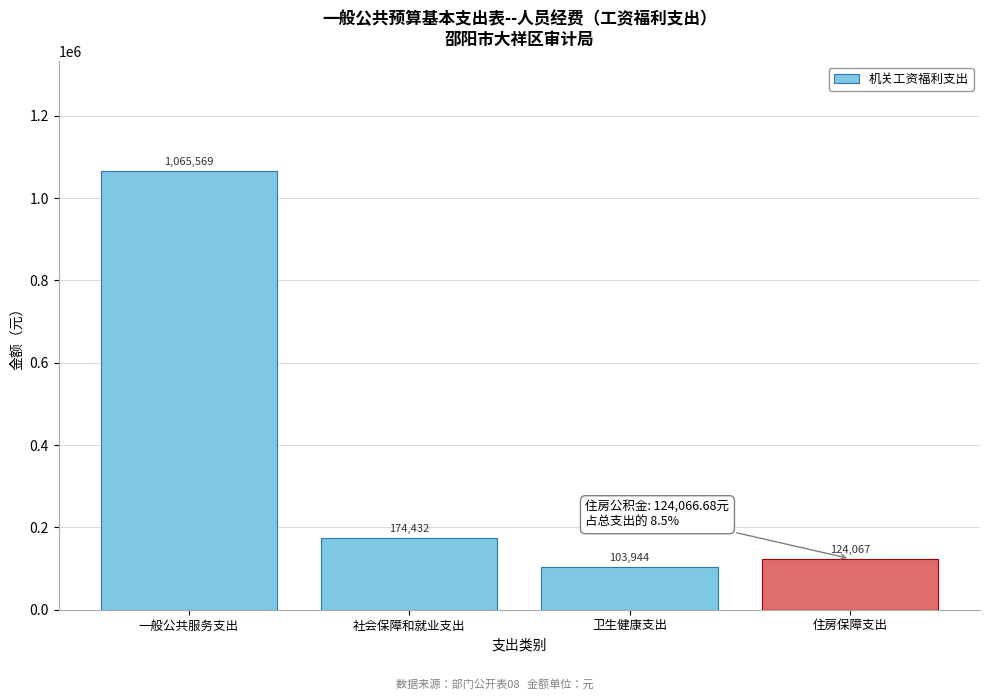

Rank the categories by value from lowest to highest.

卫生健康支出, 住房保障支出, 社会保障和就业支出, 一般公共服务支出